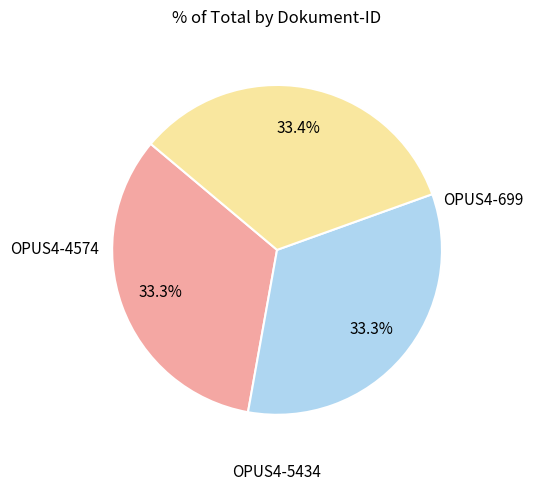

To the nearest percent, what percentage of the pie is OPUS4-699?

33%